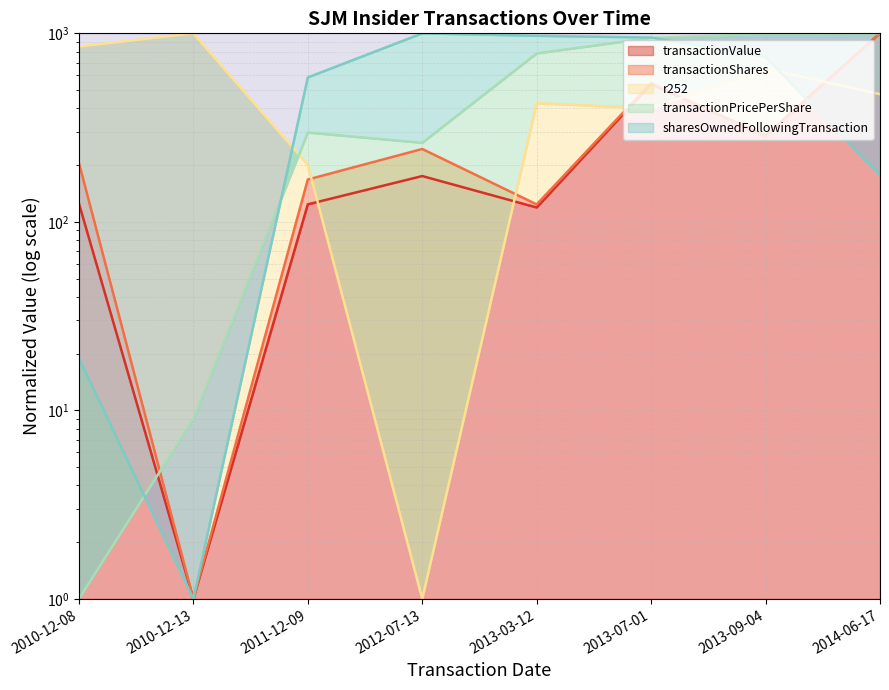

What are all the series names shown in the legend?

transactionShares, transactionPricePerShare, transactionValue, sharesOwnedFollowingTransaction, r252